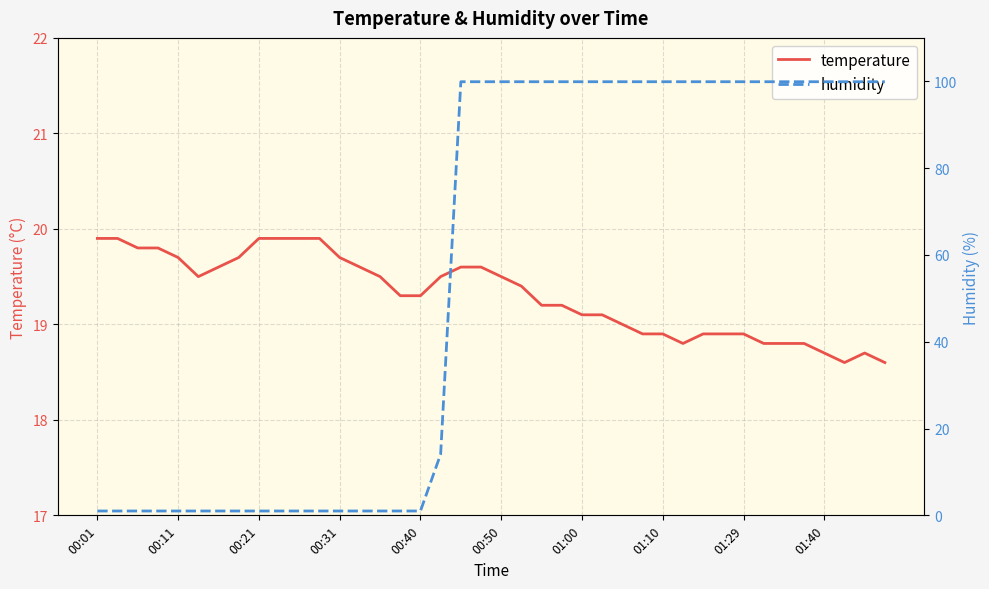

At which label does temperature first exceed 19?

00:01